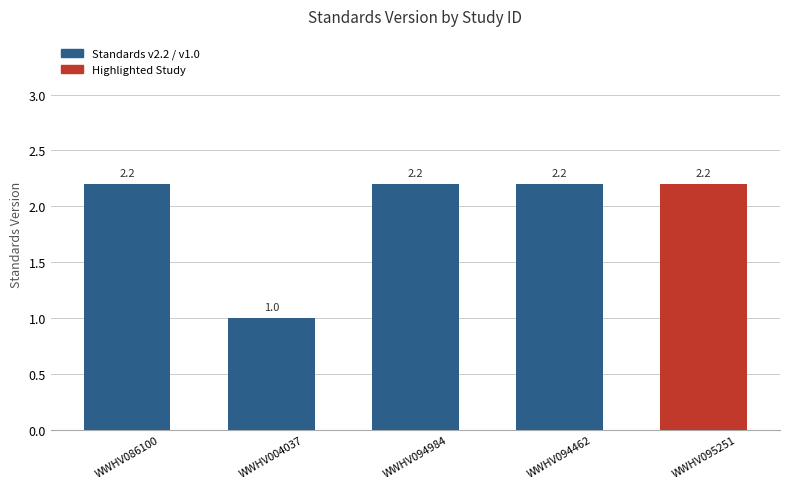

True or false: the data shows 2.2 at WWHV095251.

True